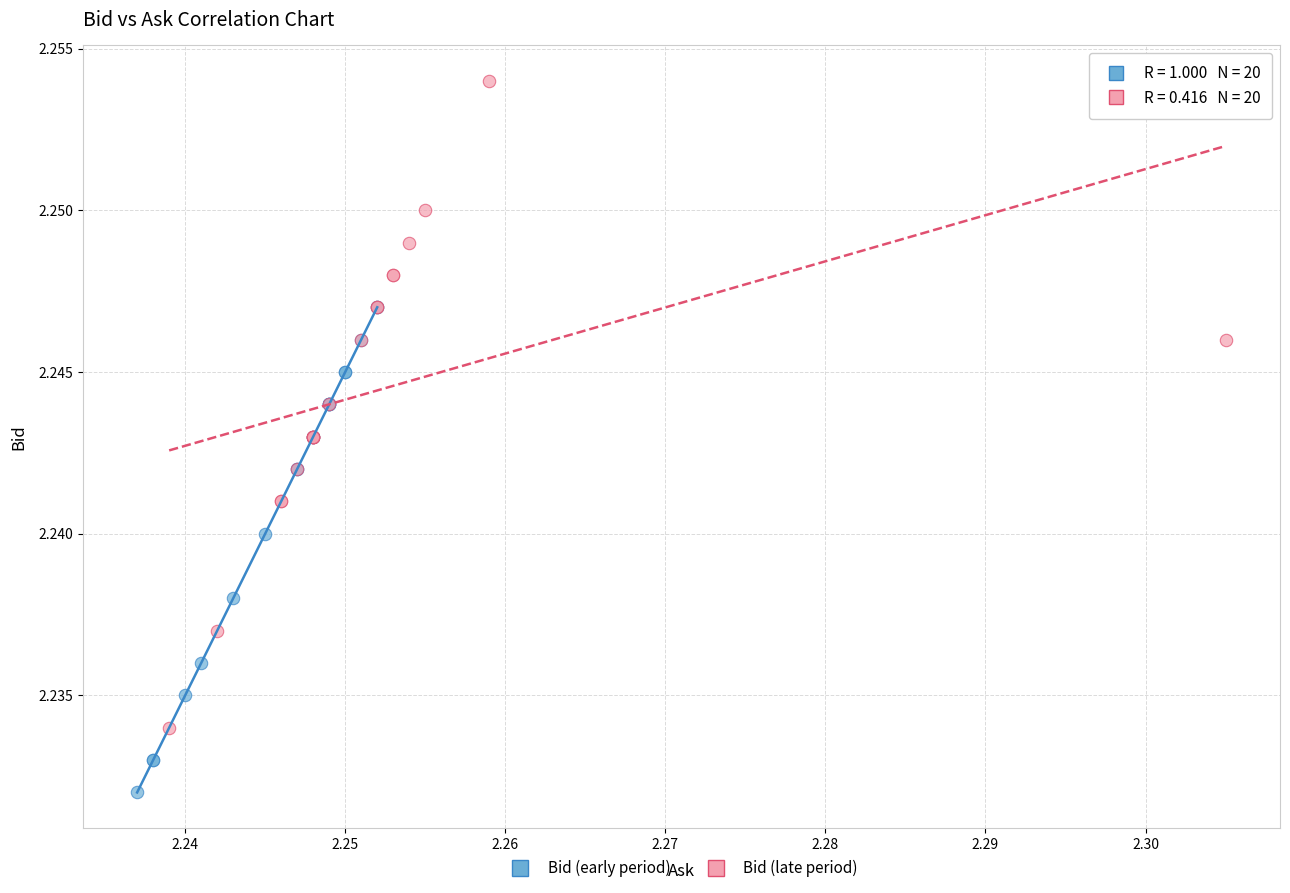

Which series reaches the maximum Y coordinate?

Bid (late period)